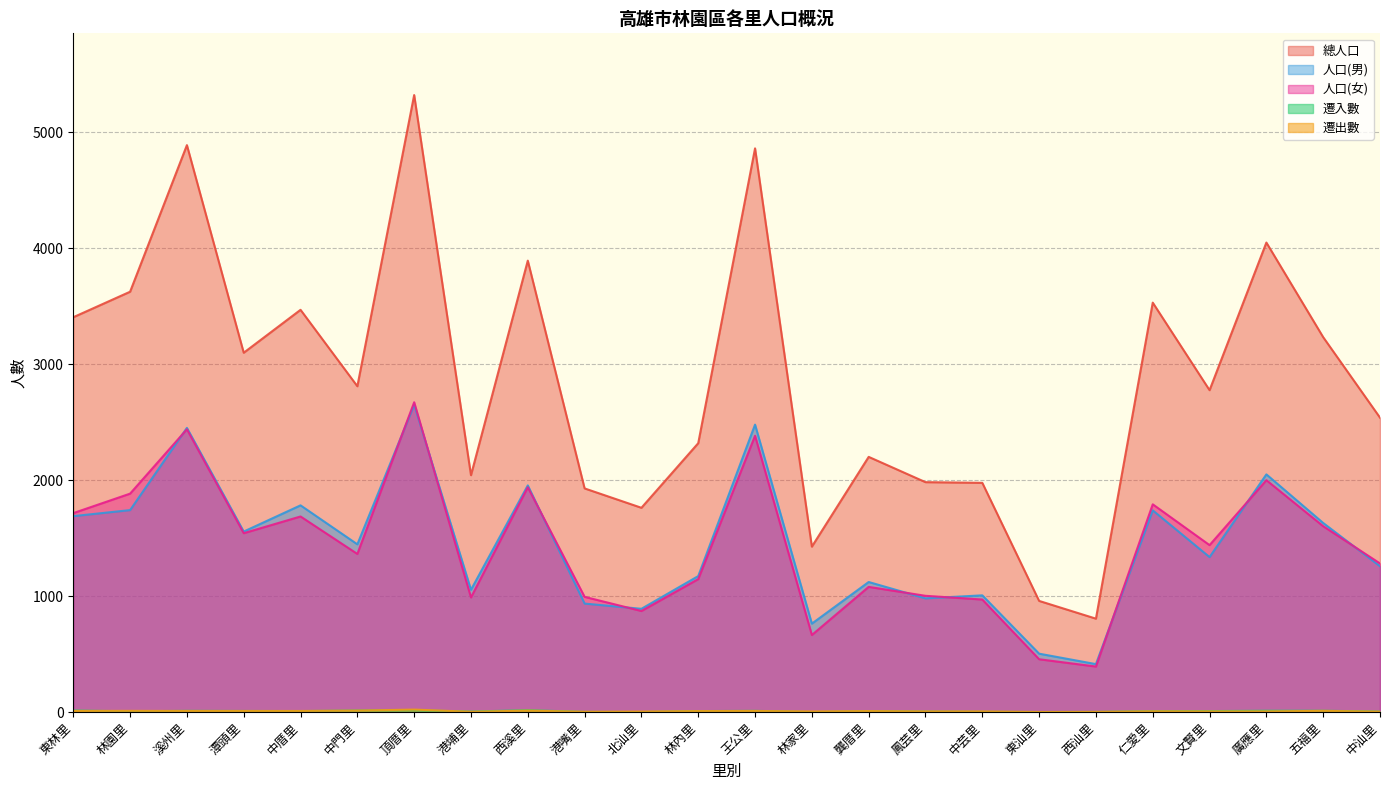

Which series has the largest total across all categories?

總人口